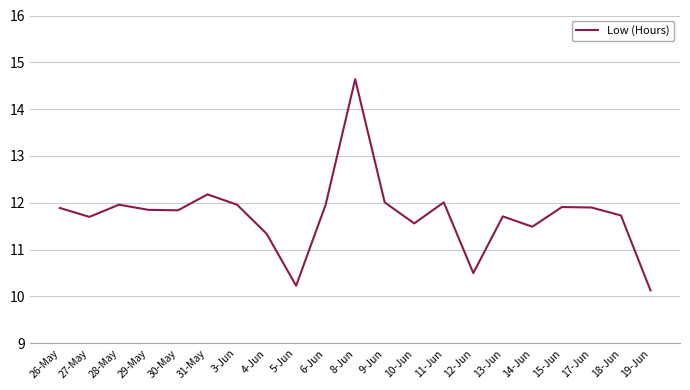

Which has a higher value, 4-Jun or 19-Jun?

4-Jun